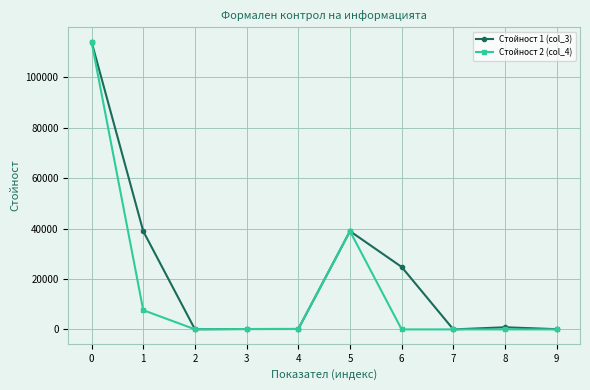

What is the difference between the second highest and minimum values in the Стойност 2 (col_4) series?

38989